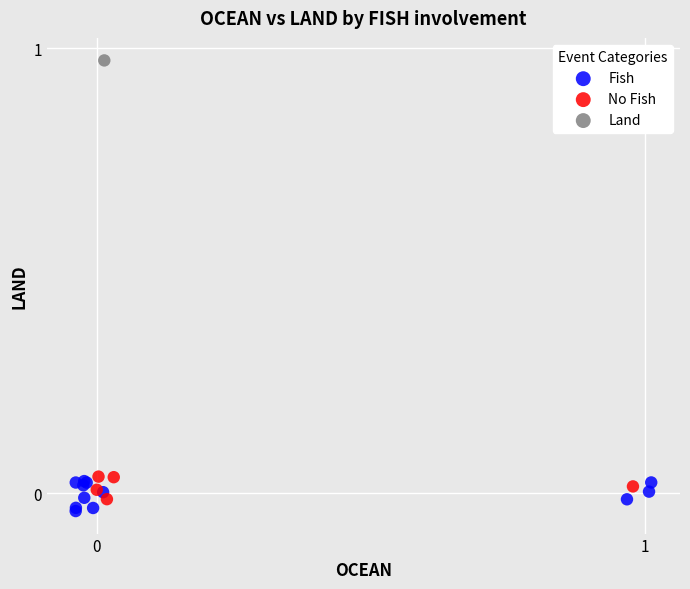

What are all the series names shown in the legend?

Fish, No Fish, Land